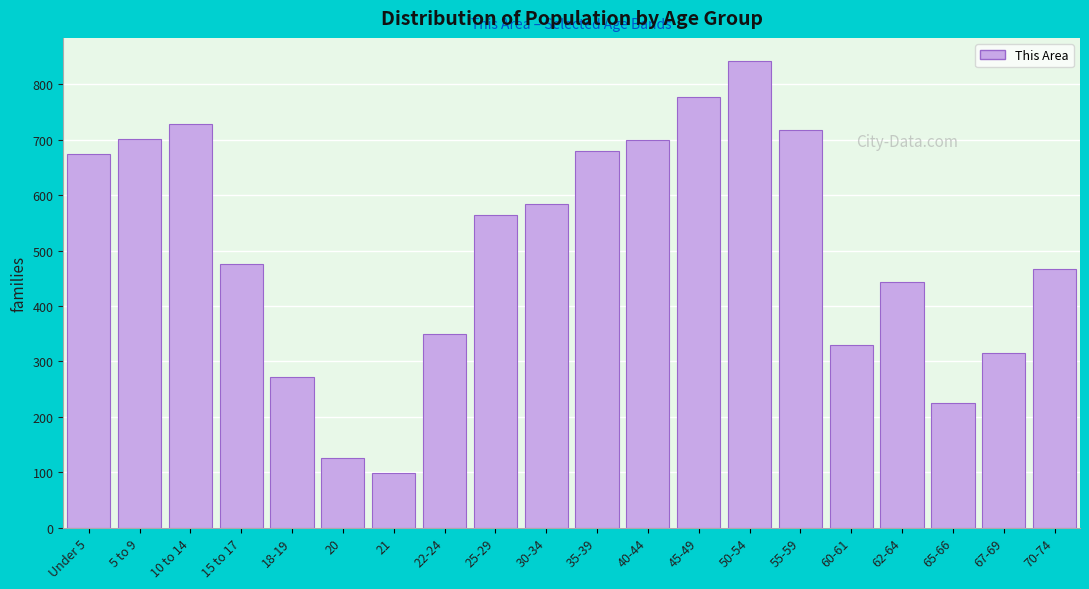

Read the value at 55-59.

717